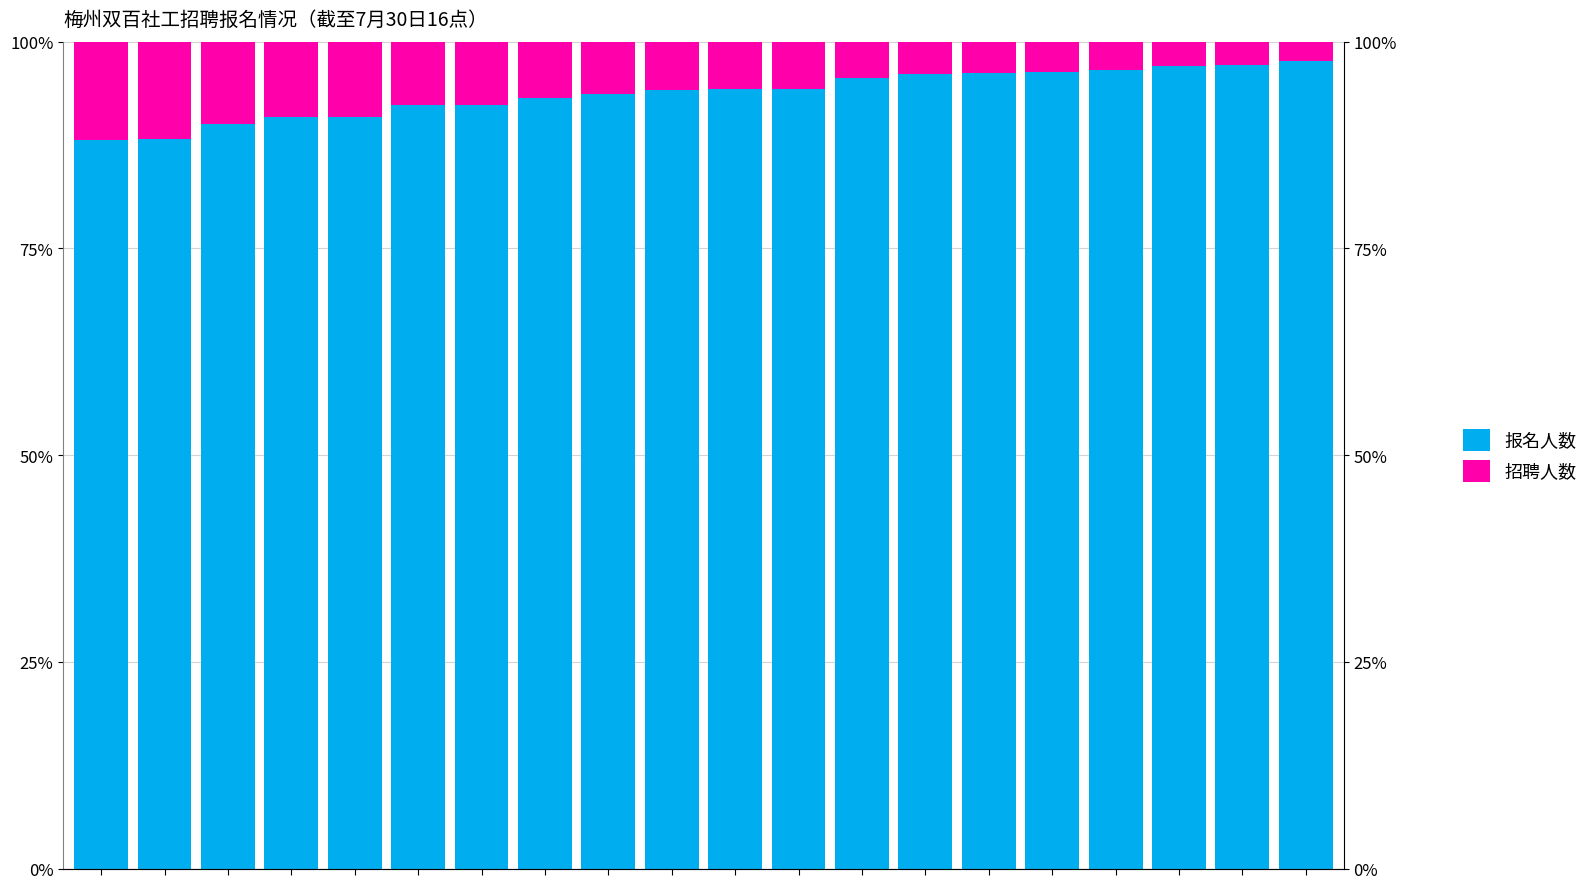

What is the maximum value shown in the chart?

97.7